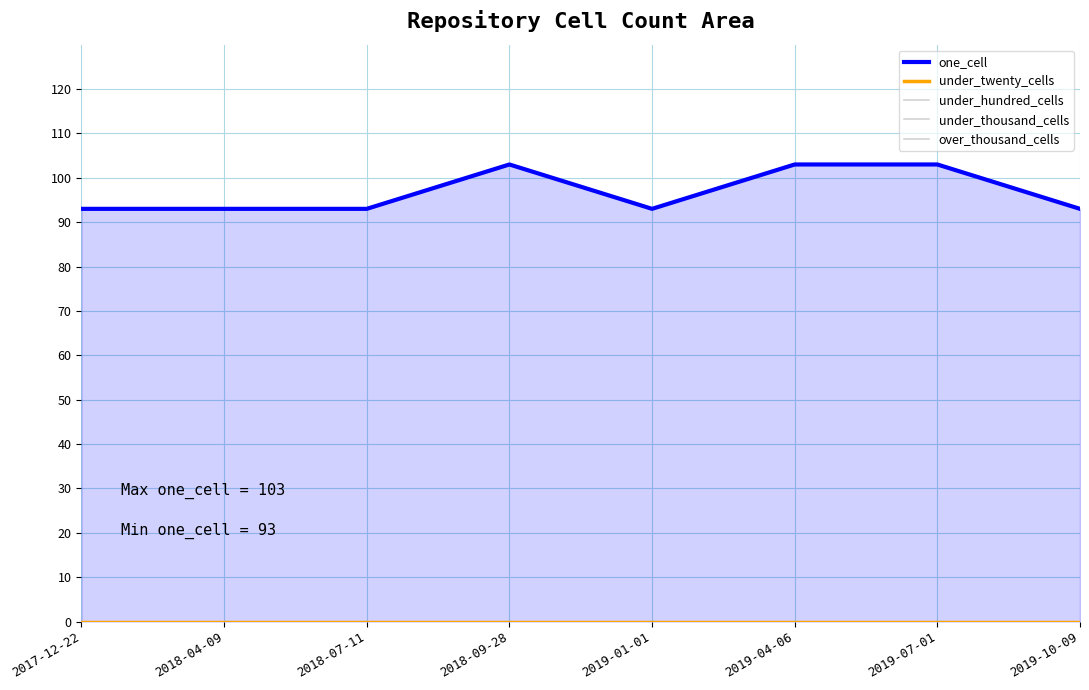

True or false: under_twenty_cells has more than 2 points higher than both neighbors.

False